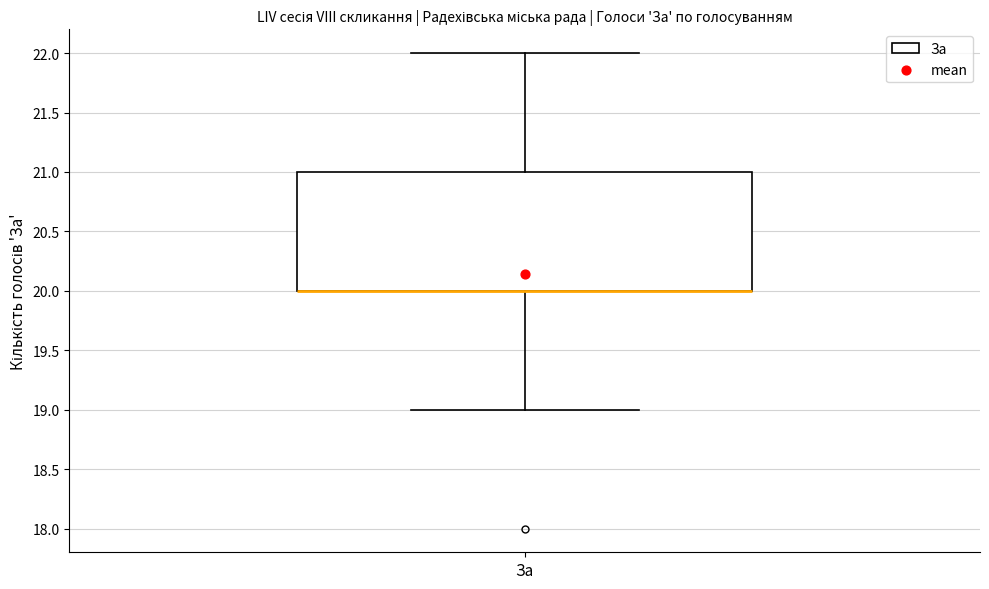

Where is the lower edge of the box for За on the y-axis? The values are not printed on the chart, so give them approximately, as read against the axis.

20